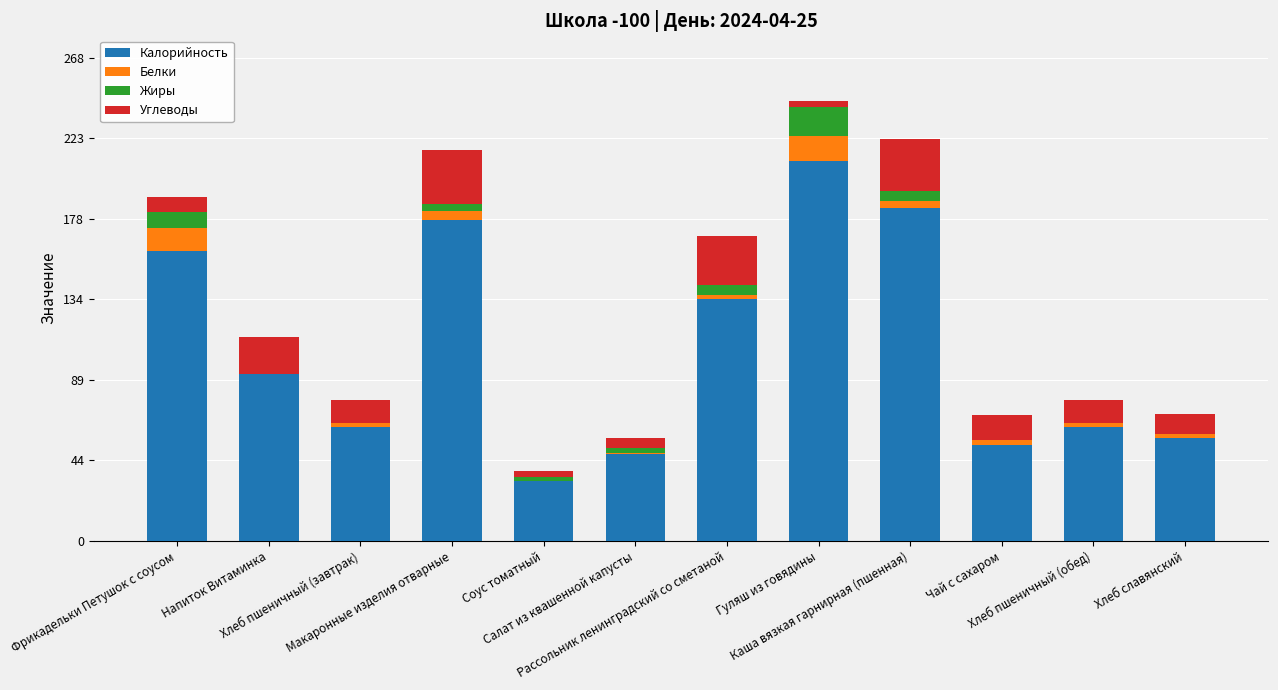

Are the bars horizontal?

No